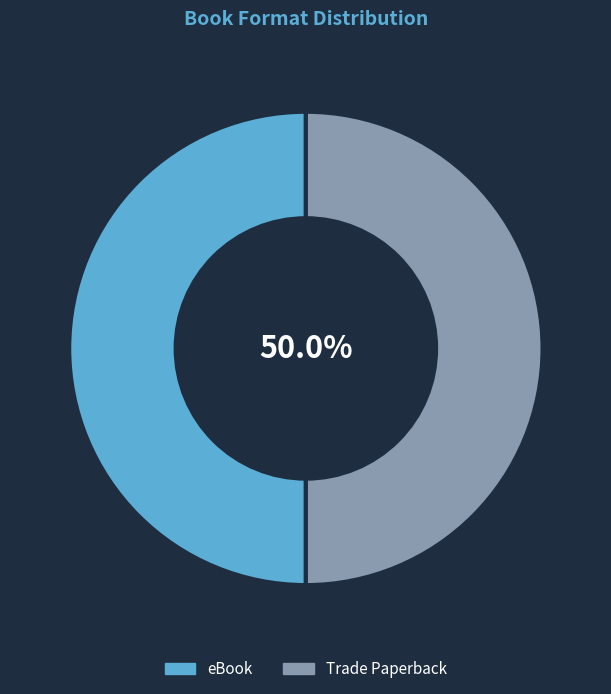

What is the ratio of the value at Trade Paperback to the value at eBook?

1.0